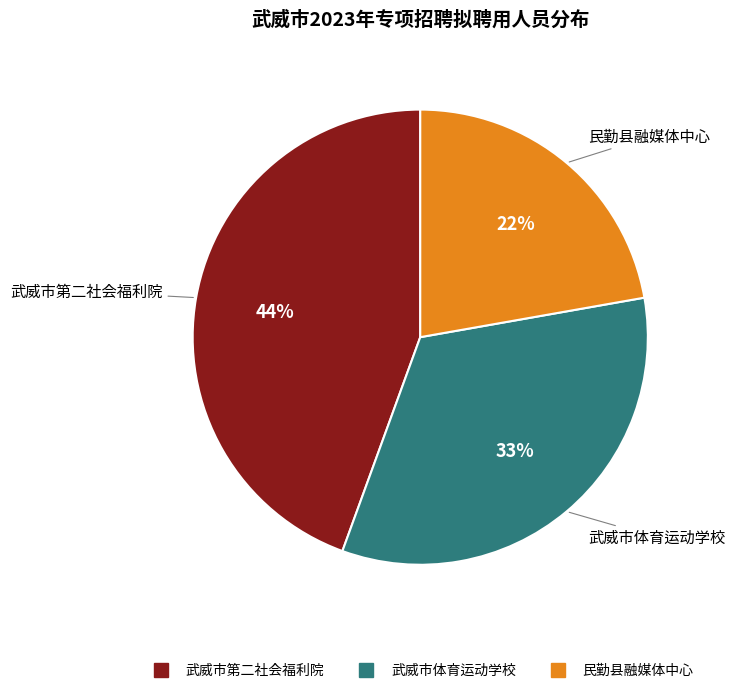

Combined, do 武威市第二社会福利院 and 民勤县融媒体中心 account for over 50%?

Yes